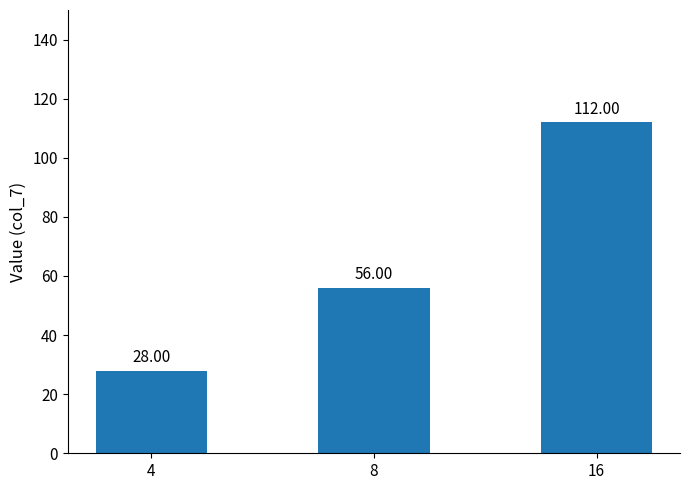

Reading left to right, transcribe all the data shown in this chart.

4=28	8=56	16=112